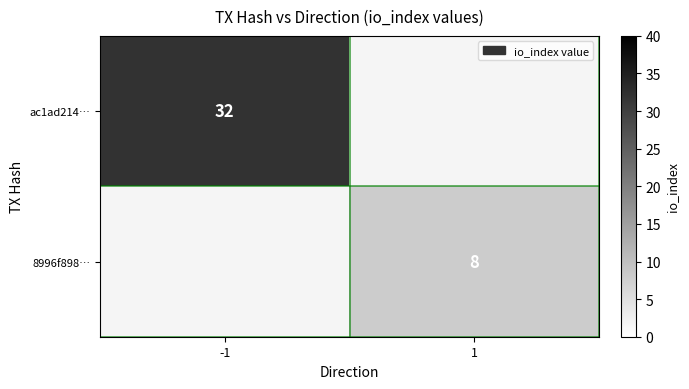

Is it true that 8996f898… equals 8 at 1?

True